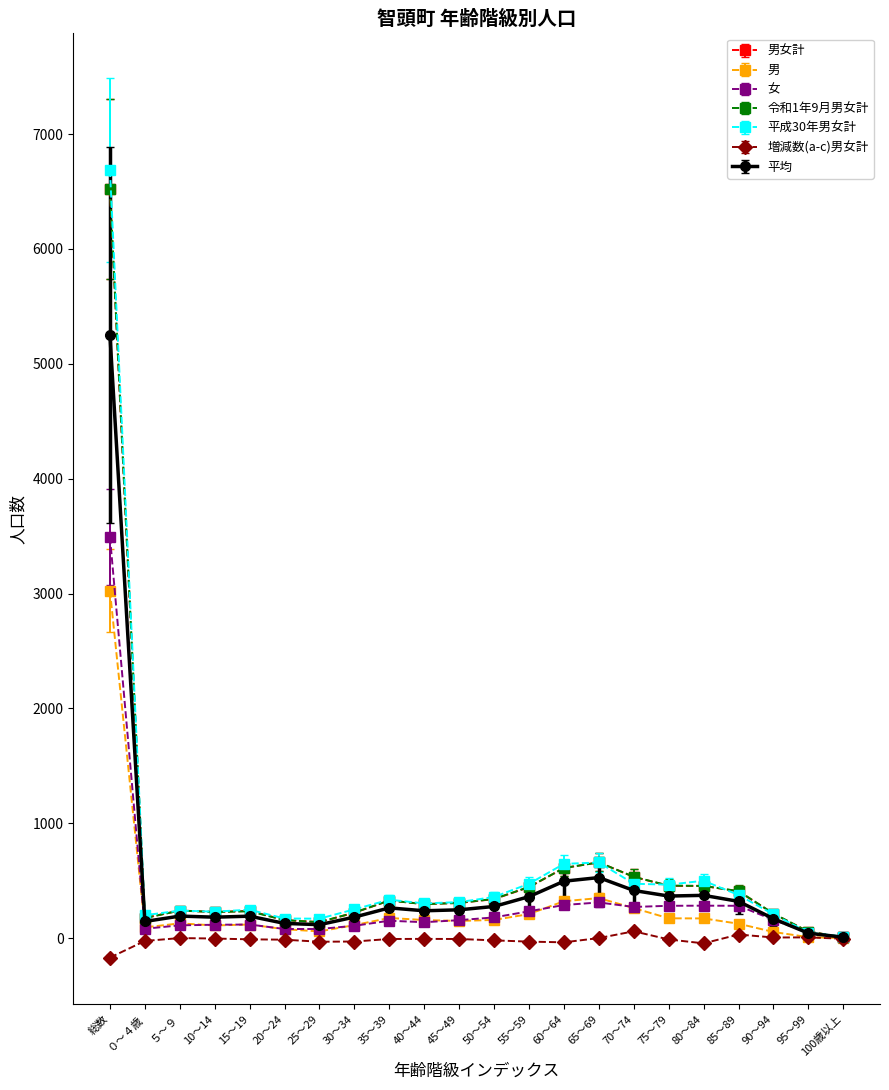

Which series has the largest range (max minus min)?

平成30年男女計